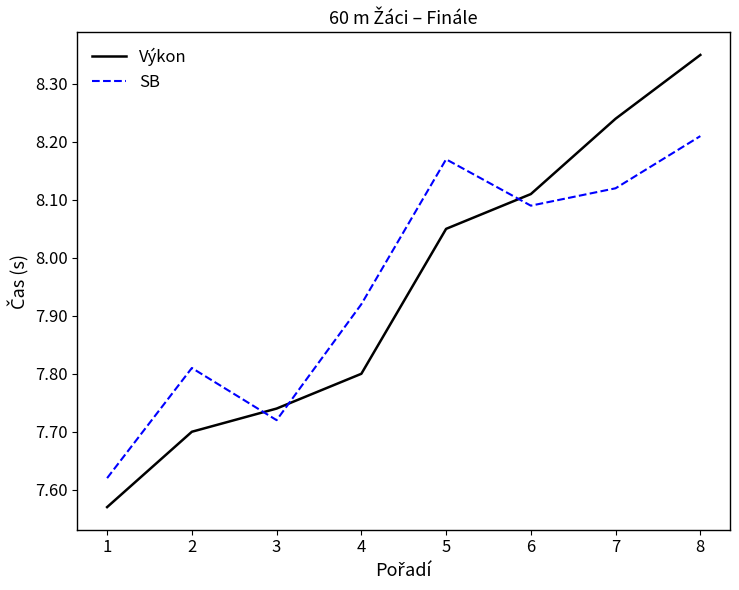

Rank the series by their maximum value, from highest to lowest.

Výkon, SB